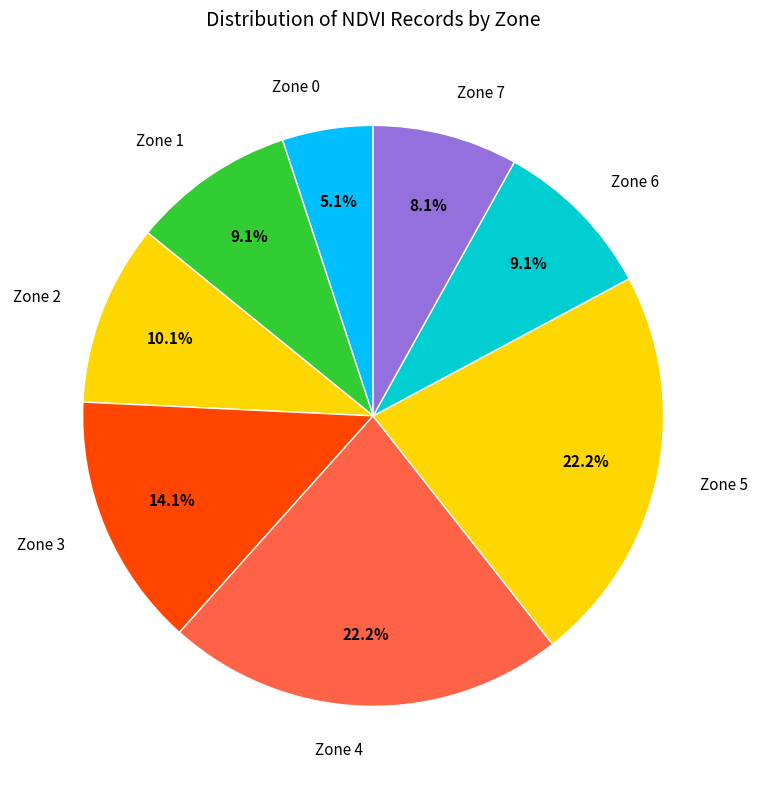

Combined, do Zone 2 and Zone 0 account for over 50%?

No